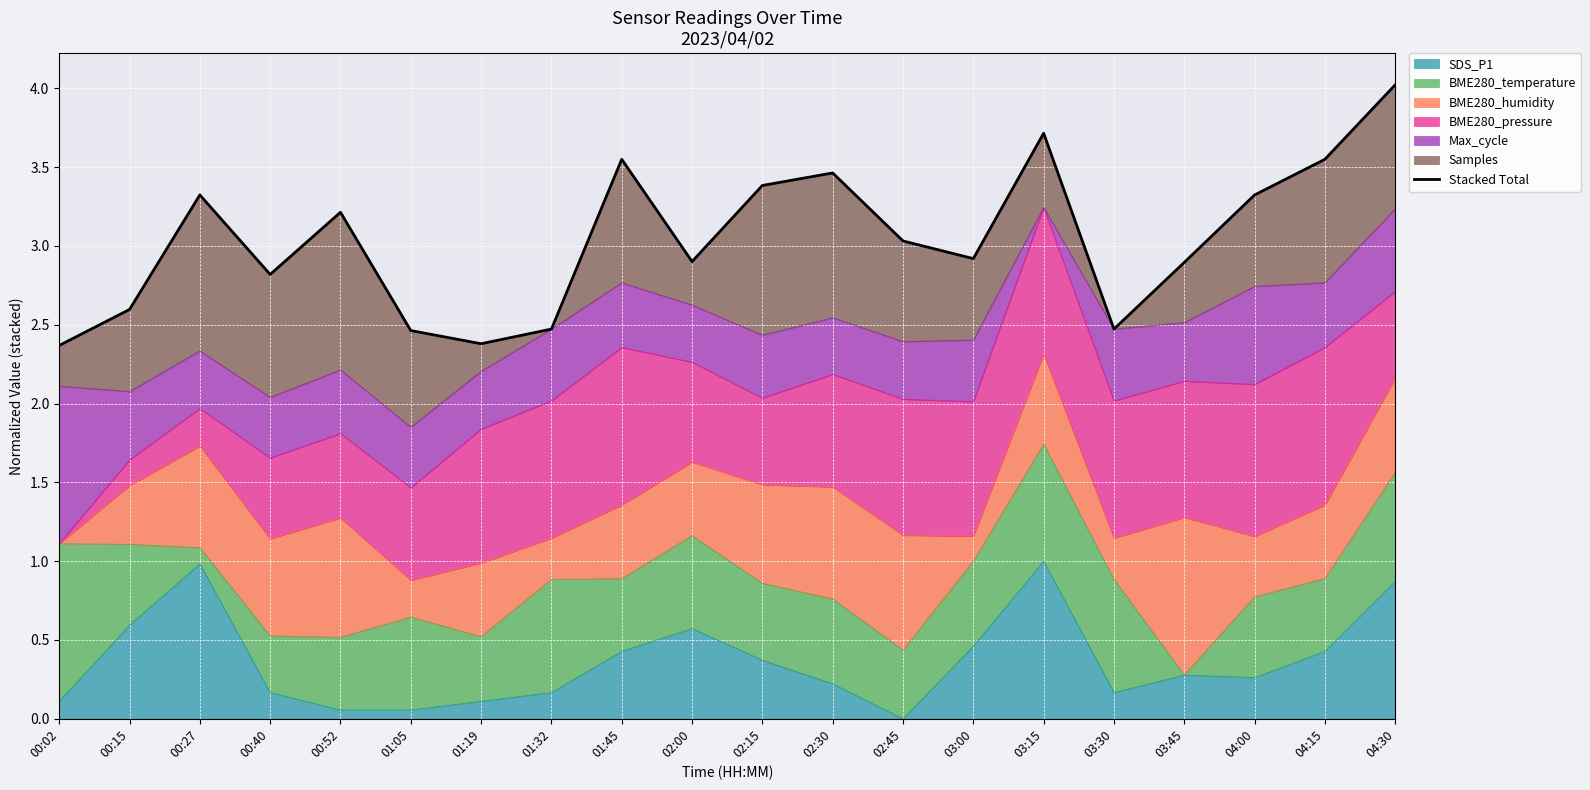

How many lines are shown in the chart?

1